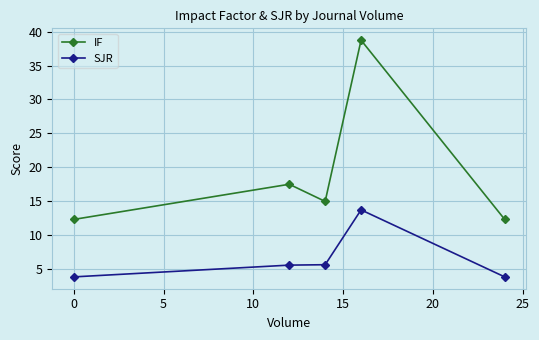

True or false: SJR has more than 2 interior local peaks.

False